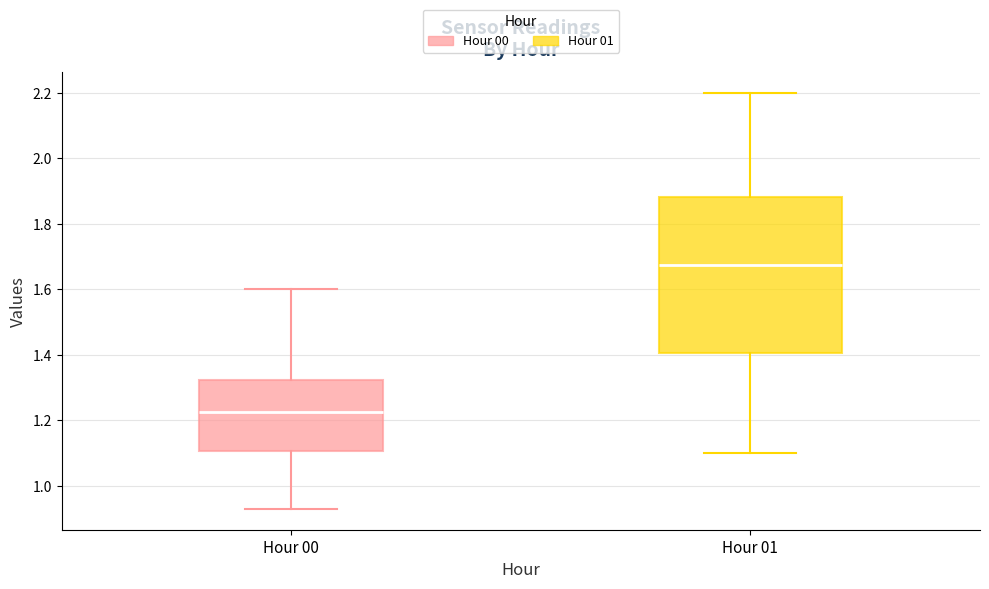

Reading left to right, read every box against the y-axis: the position of its median line, the range the box covers, and the ends of its whiskers. The values are not printed on the chart, so give them approximately, as read against the axis.

Hour 00: median 1.22, box 1.10 to 1.32, whiskers 0.94 to 1.60
Hour 01: median 1.68, box 1.40 to 1.88, whiskers 1.10 to 2.20